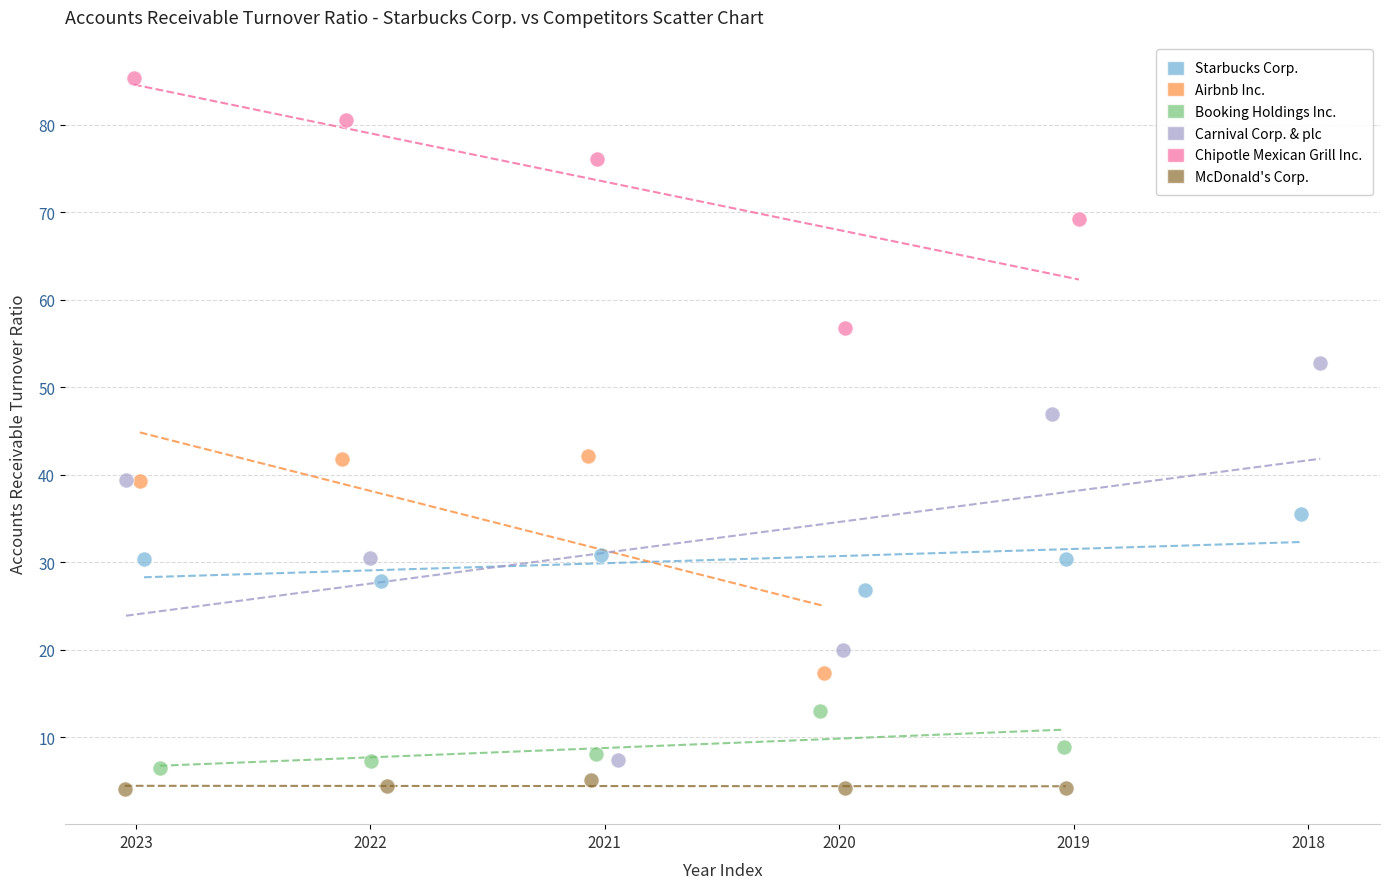

What are all the series names shown in the legend?

Starbucks Corp., Airbnb Inc., Booking Holdings Inc., Carnival Corp. & plc, Chipotle Mexican Grill Inc., McDonald's Corp.